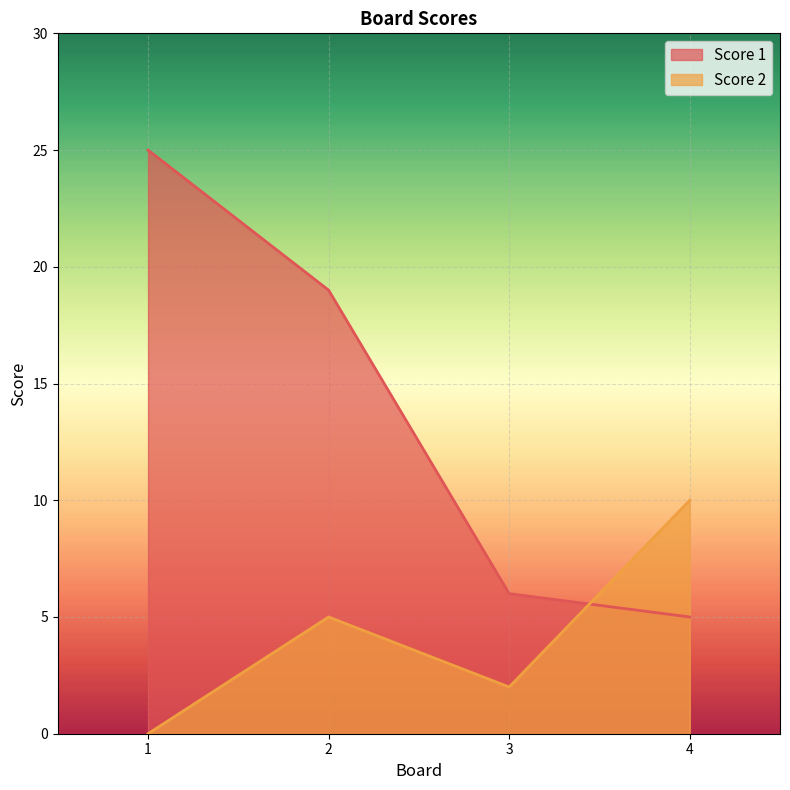

How many lines are shown in the chart?

2